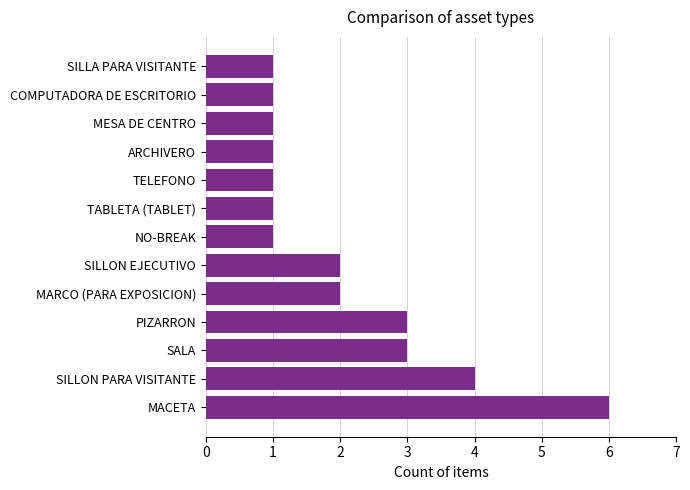

Count the number of categories in the chart.

13